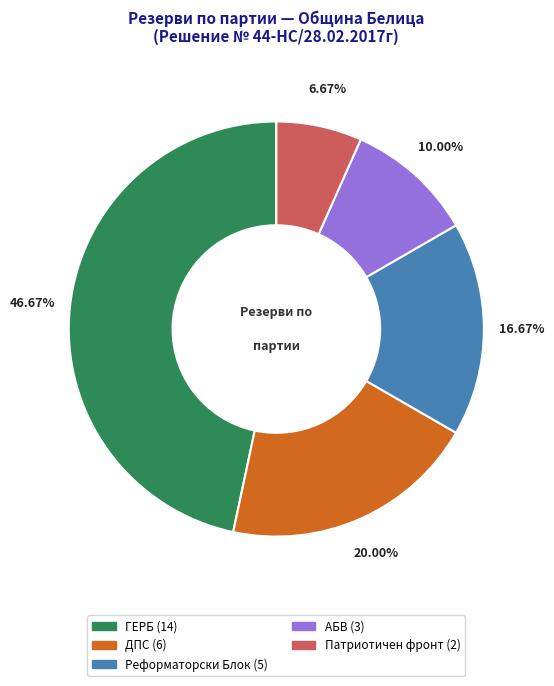

Is there a majority slice in this chart?

No